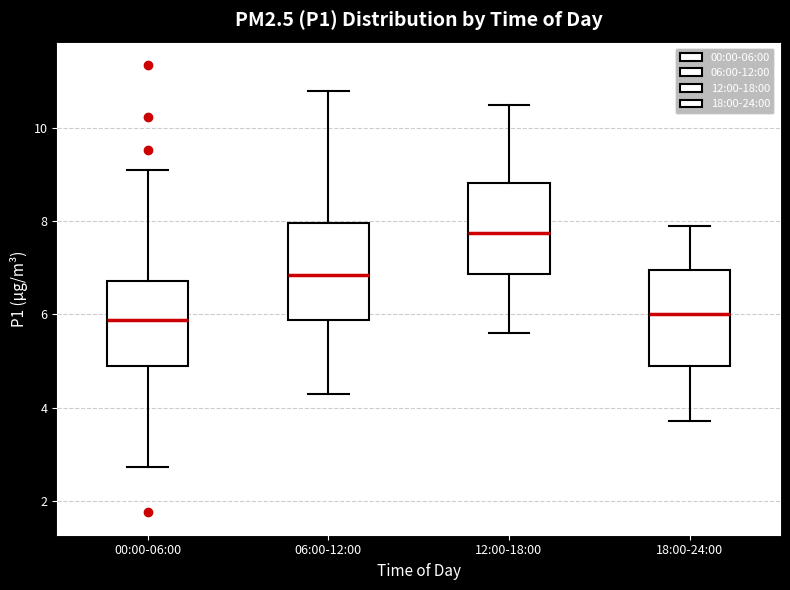

Reading left to right, read every box against the y-axis: the position of its median line, the range the box covers, and the ends of its whiskers. The values are not printed on the chart, so give them approximately, as read against the axis.

00:00-06:00: median 5.8, box 4.8 to 6.8, whiskers 2.8 to 9.2
06:00-12:00: median 6.8, box 5.8 to 8.0, whiskers 4.4 to 10.8
12:00-18:00: median 7.8, box 6.8 to 8.8, whiskers 5.6 to 10.6
18:00-24:00: median 6.0, box 5.0 to 7.0, whiskers 3.8 to 8.0